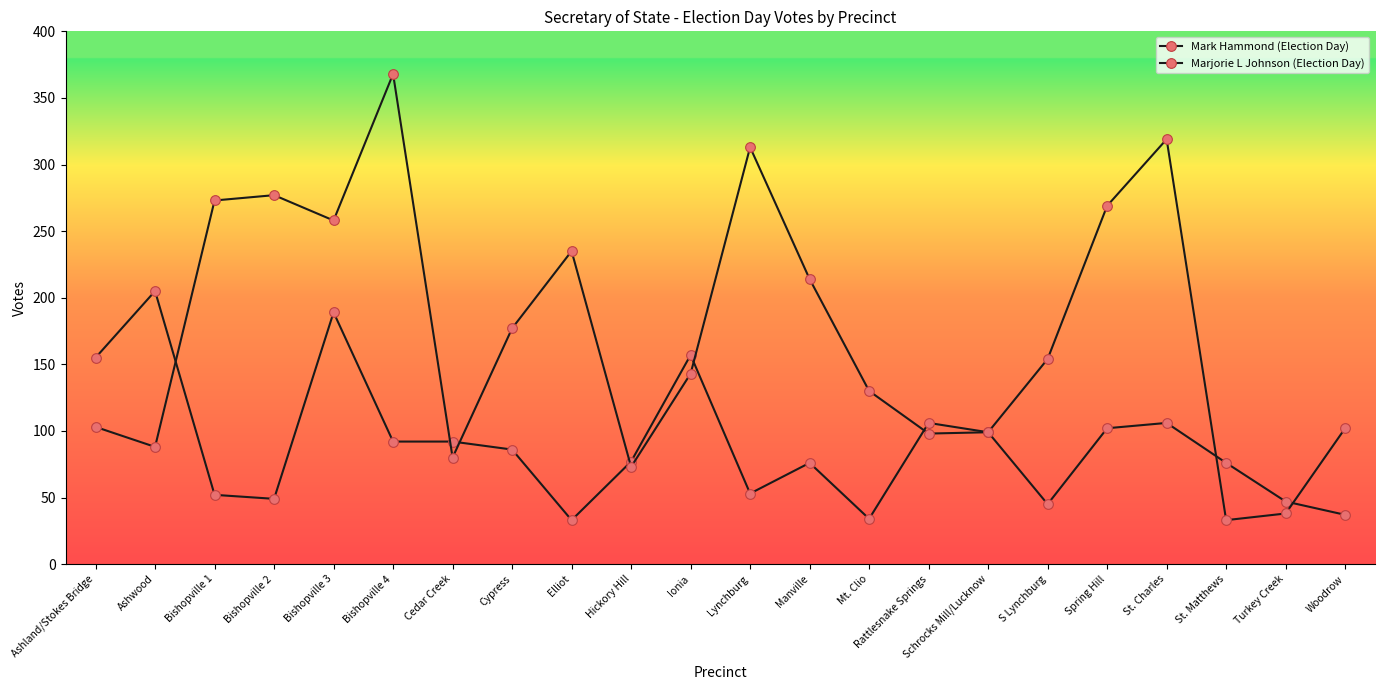

How many distinct data groups are displayed?

2